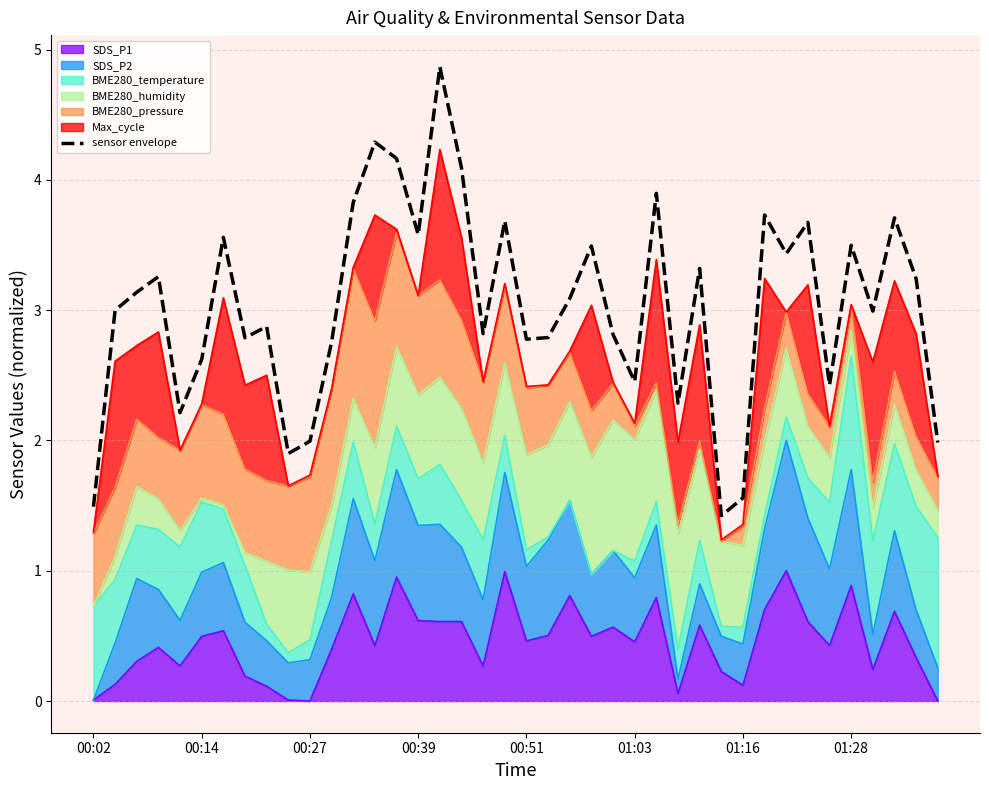

Is it true that the value at 26 is 3.9?

True